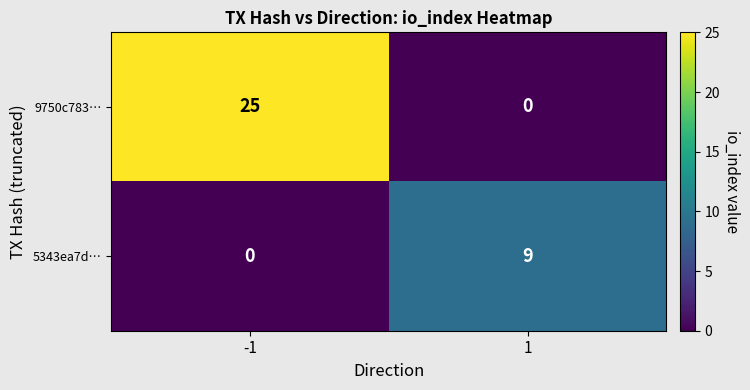

Rank the series by their maximum value, from highest to lowest.

9750c783…, 5343ea7d…